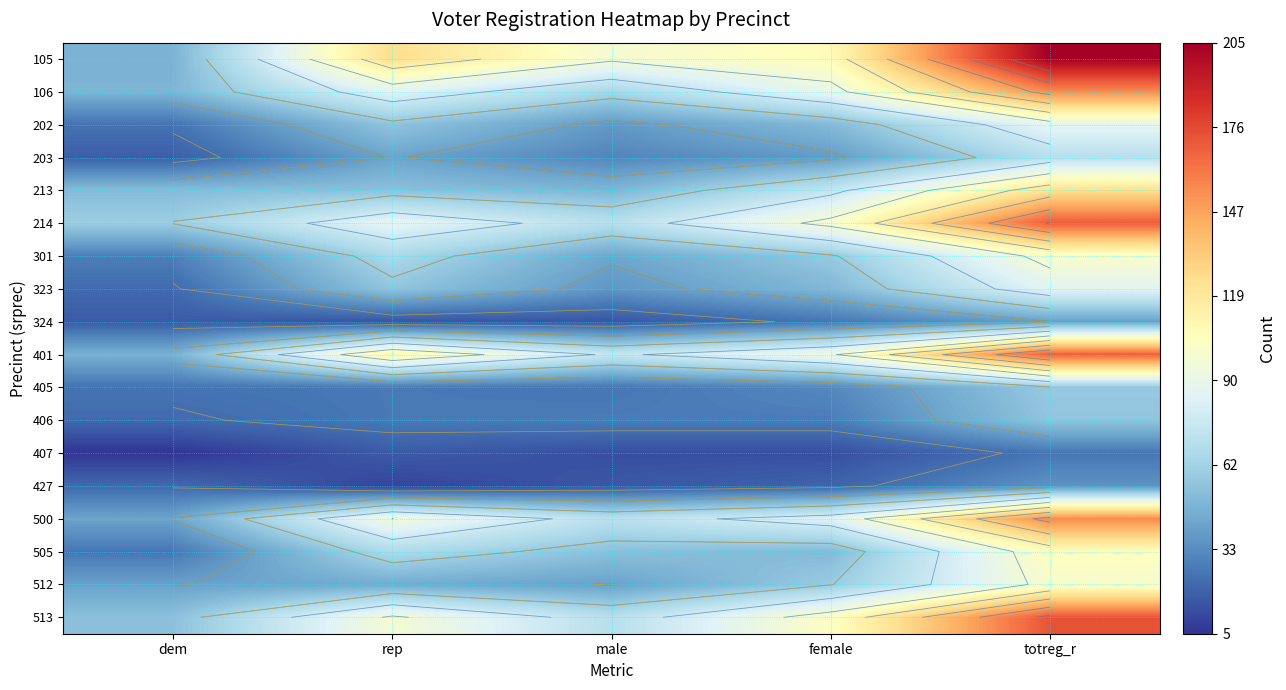

Which series has the widest spread of values?

105